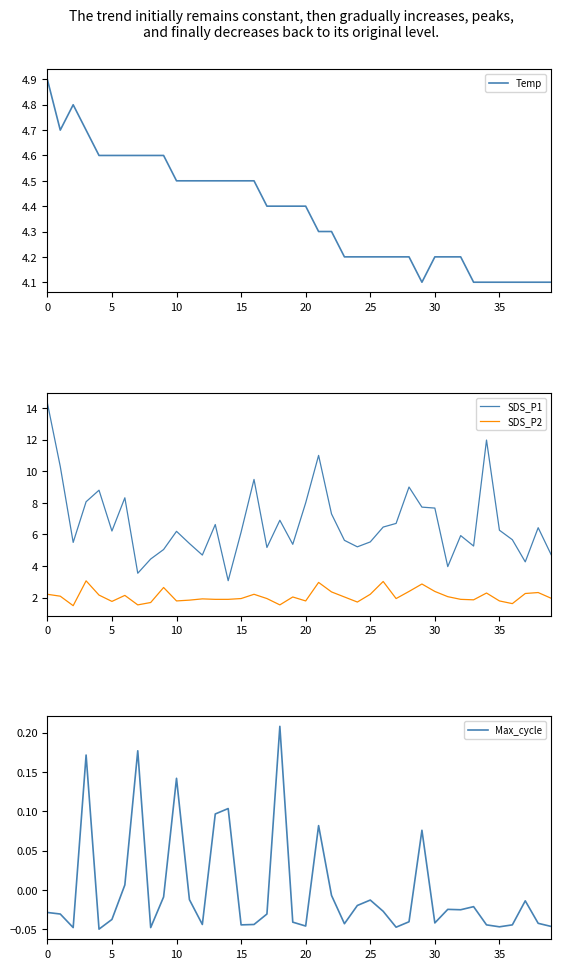

List the series in order of their overall mean, highest first.

SDS_P1, Temp, SDS_P2, Max_cycle